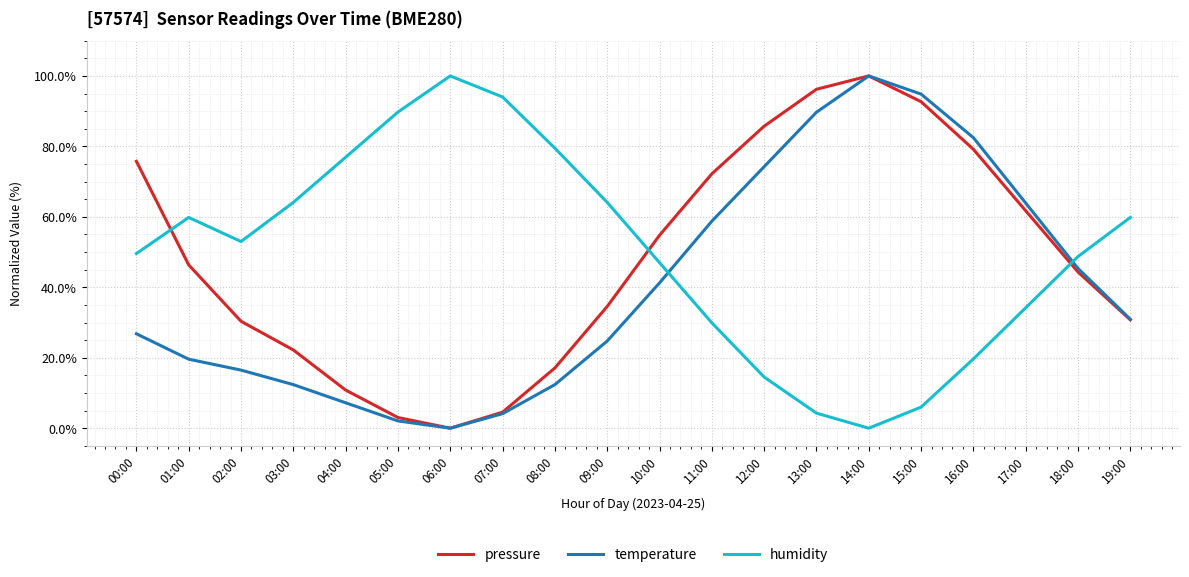

The humidity series shows 100.0 at 06:00. True or false?

True